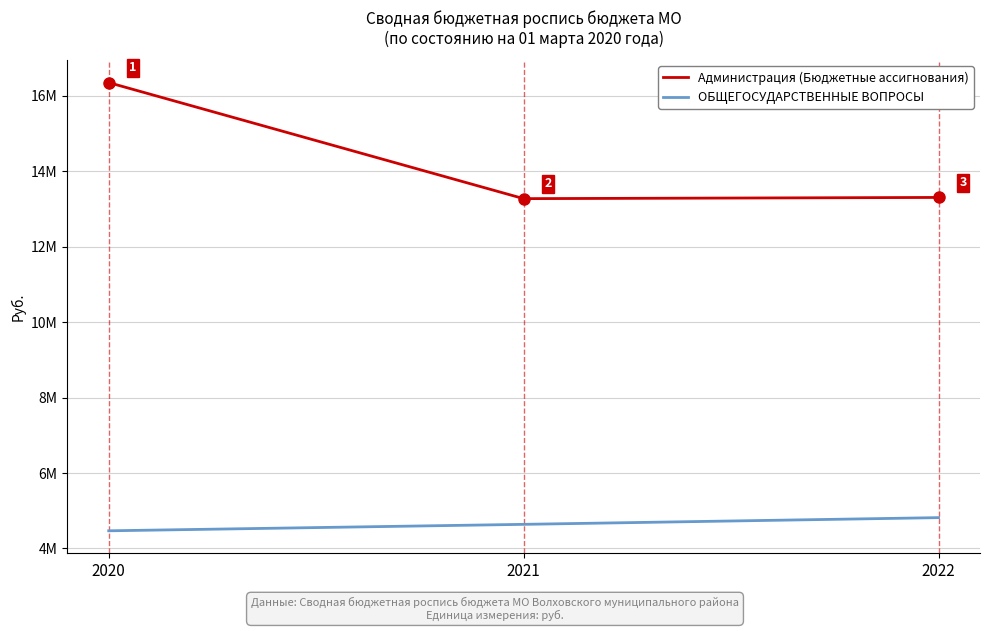

The ОБЩЕГОСУДАРСТВЕННЫЕ ВОПРОСЫ series shows 6179298 at 2021. True or false?

False